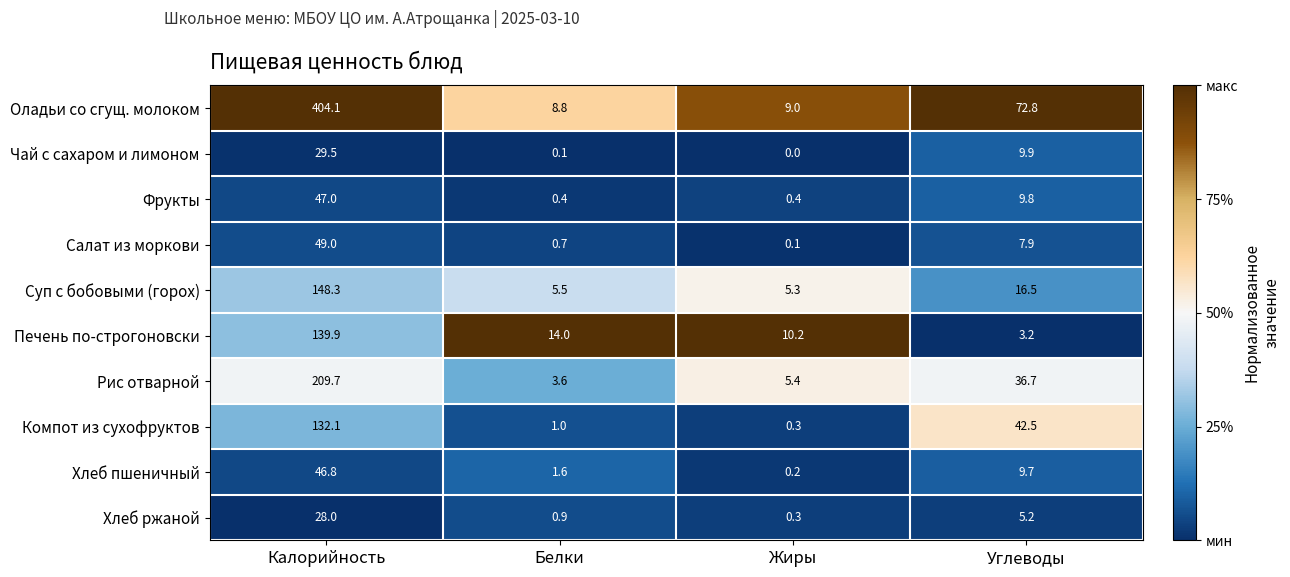

What is the average value of the Оладьи со сгущ. молоком series?

123.7